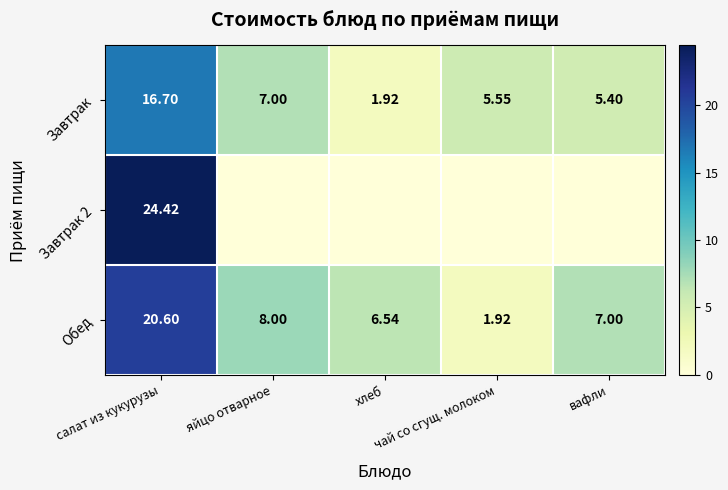

How many data points in Завтрак are less than 5?

1